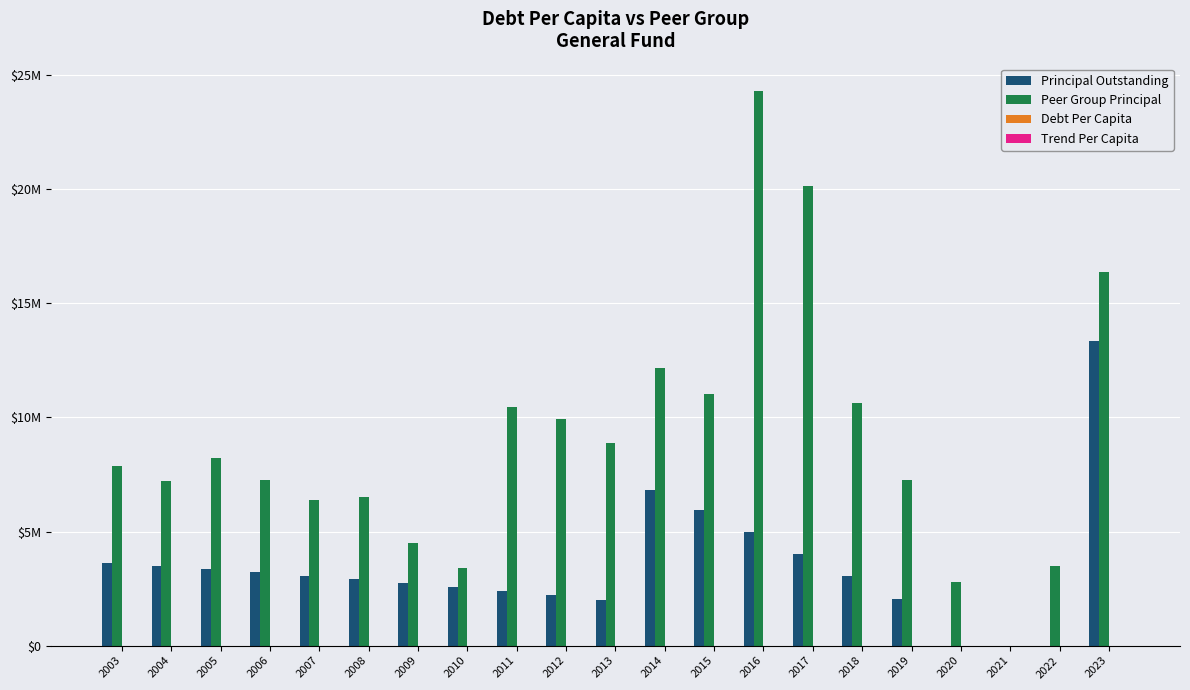

Reading right to left, transcribe all the data shown in this chart.

Principal Outstanding: 2023=13355000.0	2022=0.0	2021=0.0	2020=0.0	2019=2040000.0	2018=3040000.0	2017=4015000.0	2016=4980000.0	2015=5930000.0	2014=6830000.0	2013=2005000.0	2012=2205000.0	2011=2395000.0	2010=2575000.0	2009=2745000.0	2008=2905000.0	2007=3060000.0	2006=3205000.0	2005=3345000.0	2004=3475000.0	2003=3600000.0
Peer Group Principal: 2023=16354000.0	2022=3482000.0	2021=0.0	2020=2810000.0	2019=7257000.0	2018=10620000.0	2017=20160000.0	2016=24290000.0	2015=11020000.0	2014=12145000.0	2013=8900000.0	2012=9940000.0	2011=10465000.0	2010=3411695.0	2009=4485000.0	2008=6511695.0	2007=6400000.0	2006=7250000.0	2005=8240000.0	2004=7215000.0	2003=7850000.0
Debt Per Capita: 2023=4237.0	2022=0.0	2021=0.0	2020=0.0	2019=555.7	2018=829.9	2017=1093.1	2016=1364.0	2015=1716.8	2014=2025.5	2013=610.7	2012=659.0	2011=713.0	2010=822.7	2009=871.7	2008=951.8	2007=976.4	2006=1048.8	2005=1062.9	2004=1102.1	2003=1141.8
Trend Per Capita: 2023=581.9	2022=119.8	2021=0.0	2020=86.7	2019=220.1	2018=326.3	2017=614.7	2016=734.8	2015=357.2	2014=398.8	2013=304.3	2012=328.9	2011=341.4	2010=119.0	2009=154.9	2008=236.6	2007=225.9	2006=259.8	2005=287.8	2004=254.9	2003=277.3